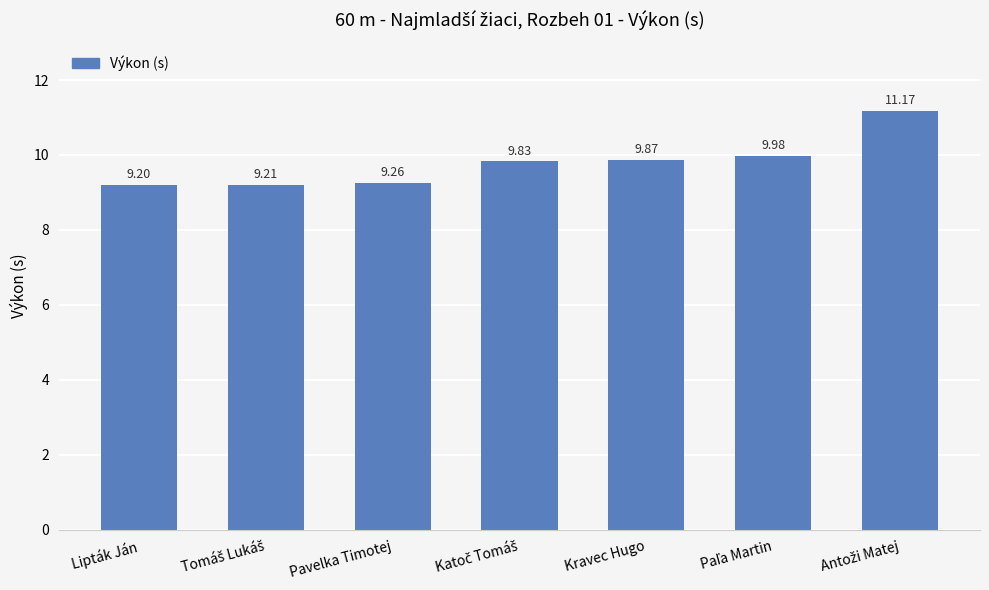

At which category does the chart reach its minimum across all series?

Lipták Ján